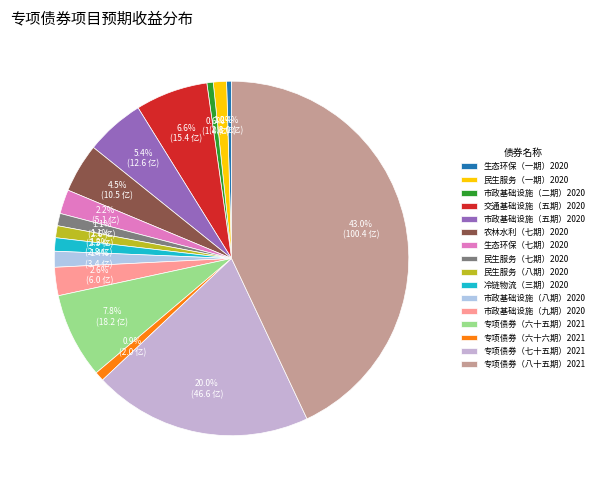

Count the number of slices in the pie.

16